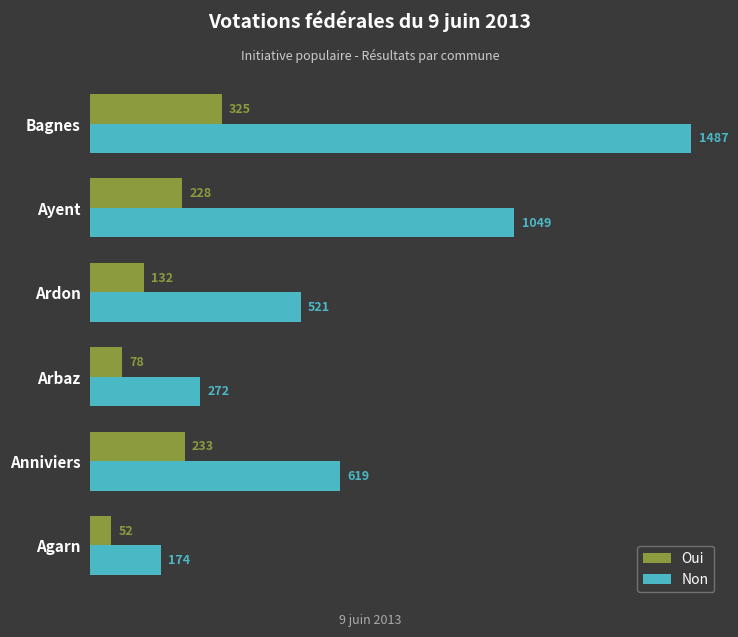

What is the smallest value displayed?

52